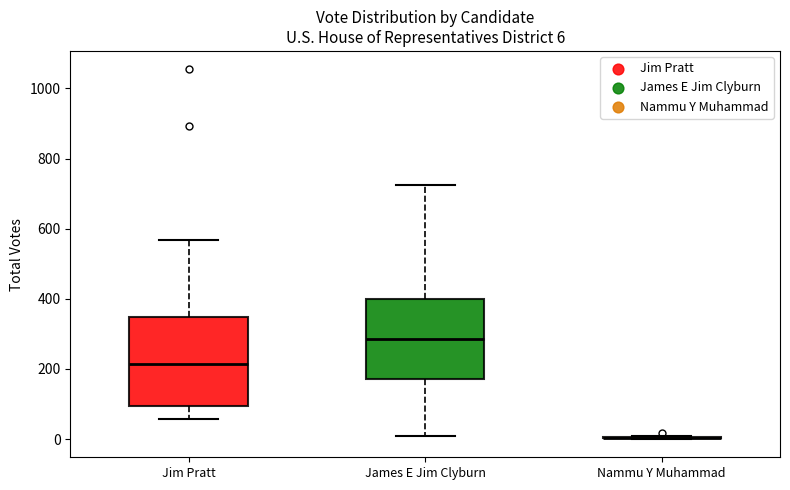

Comparing the boxes themselves (not the whiskers), which one is the tallest?

Jim Pratt